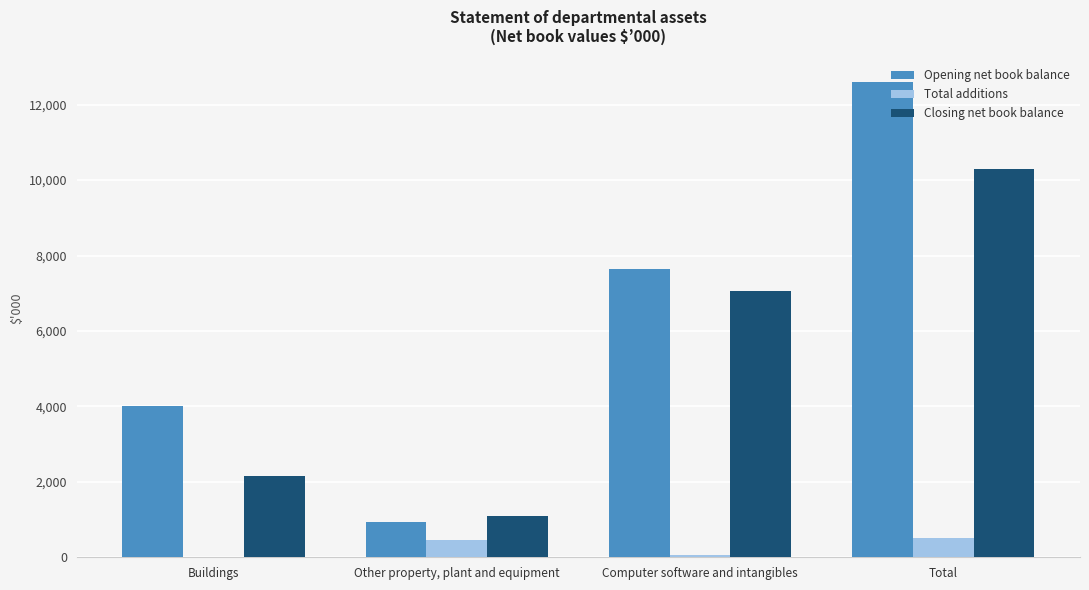

At which label is Opening net book balance closest to 6768?

Computer software and intangibles